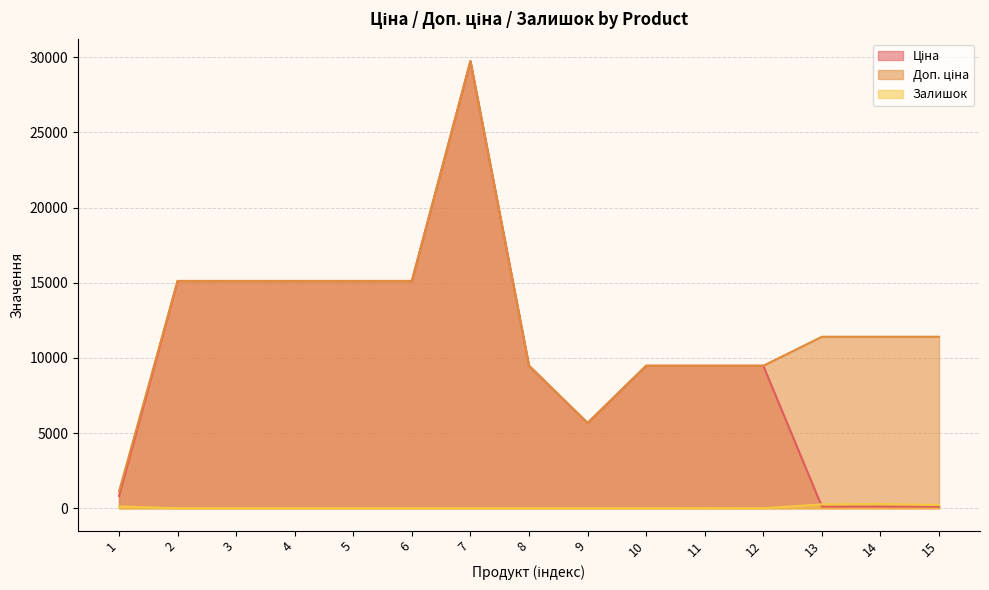

Which series has the largest total across all categories?

Доп. ціна